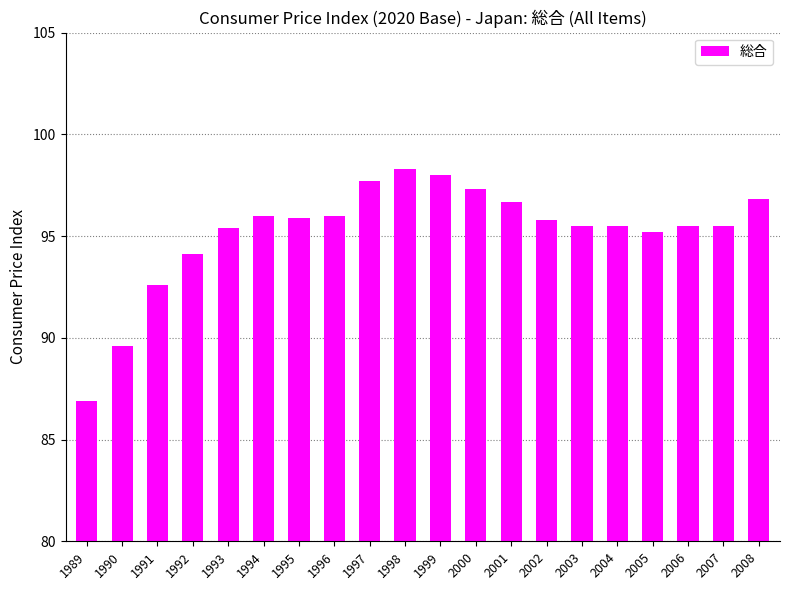

Which category has the highest value across all series?

1998